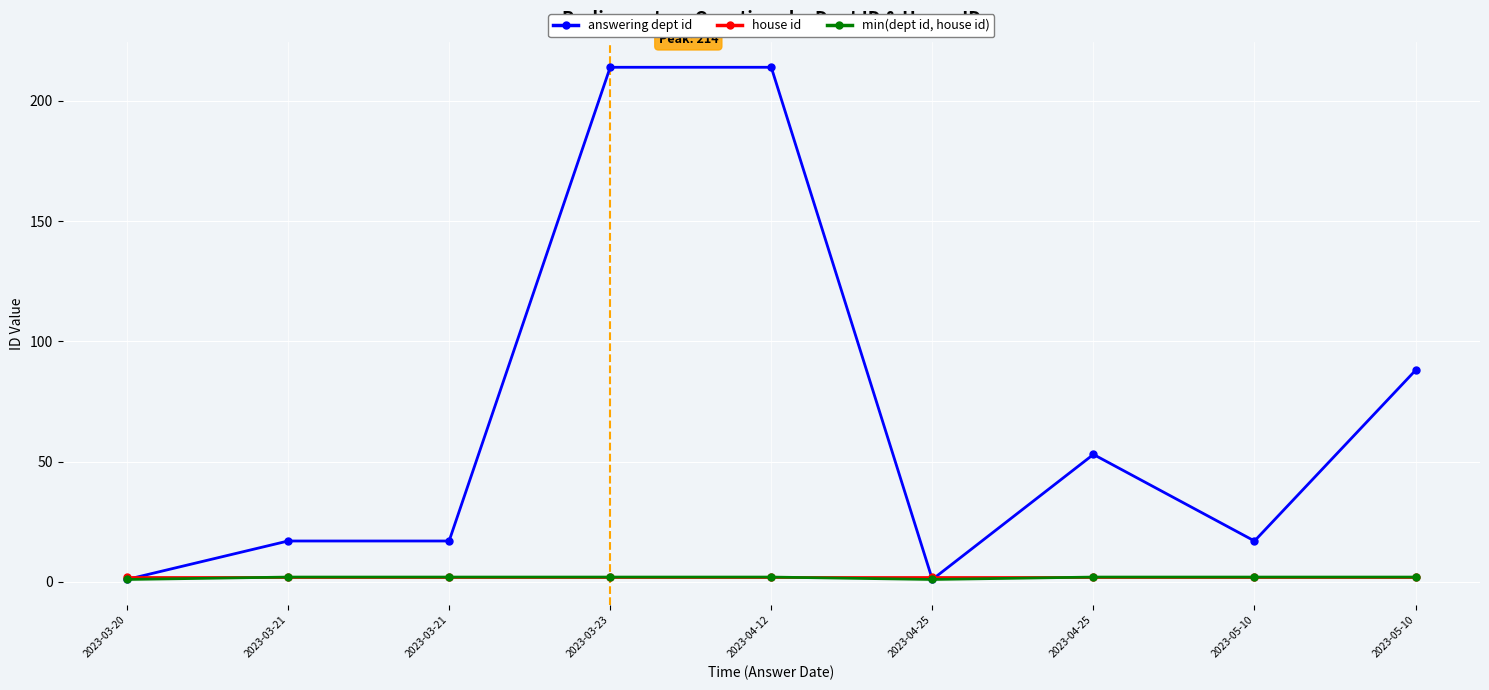

True or false: answering dept id and min(dept id, house id) cross at least once.

False